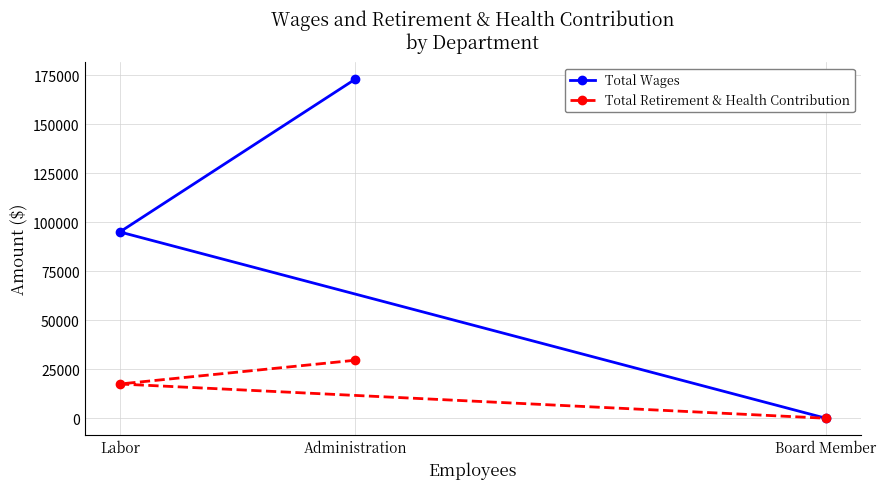

What is the difference between the maximum and minimum values in the Total Retirement & Health Contribution series?

29576